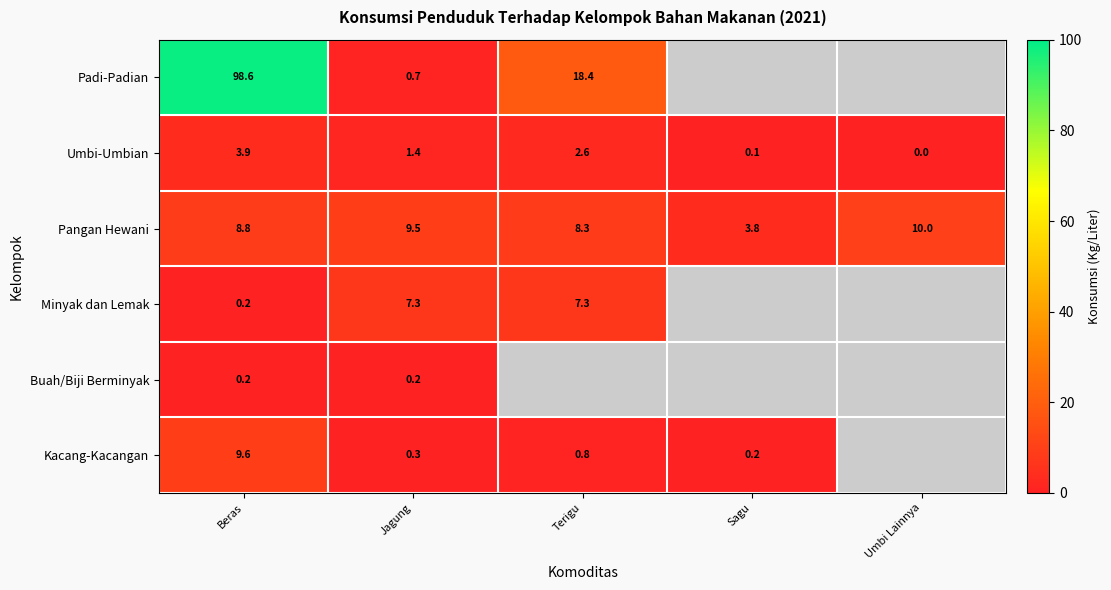

What is the greatest value displayed?

98.6